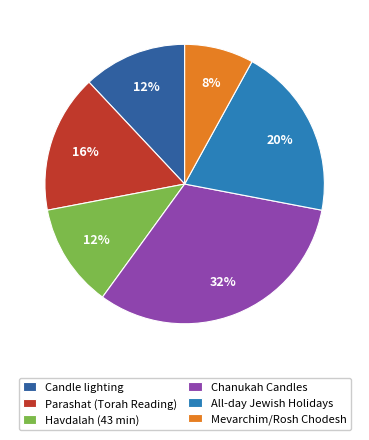

True or false: Parashat (Torah Reading) accounts for 8% of the total.

False